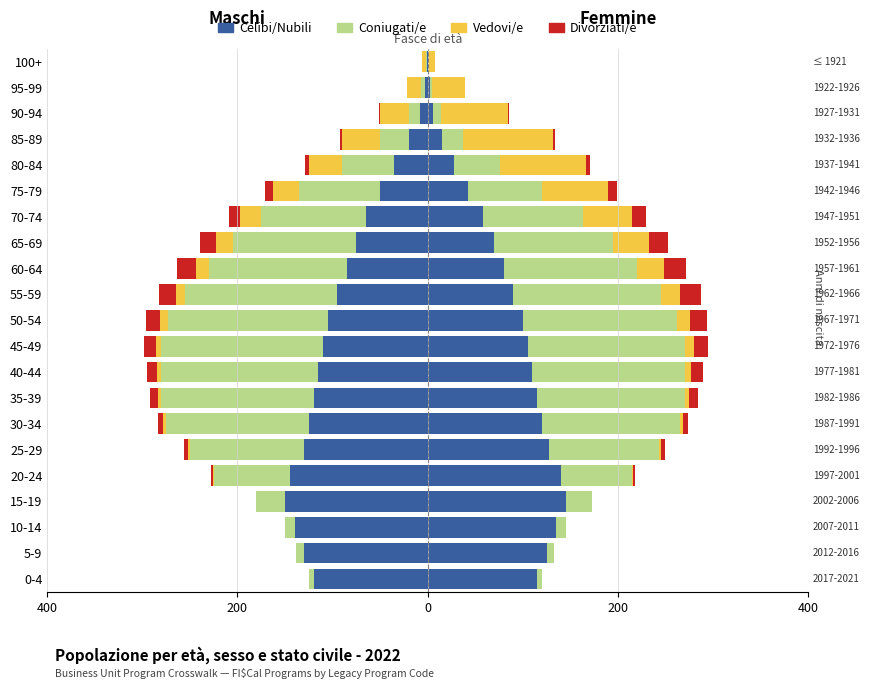

What are all the series names shown in the legend?

Celibi/Nubili, Coniugati/e, Vedovi/e, Divorziati/e